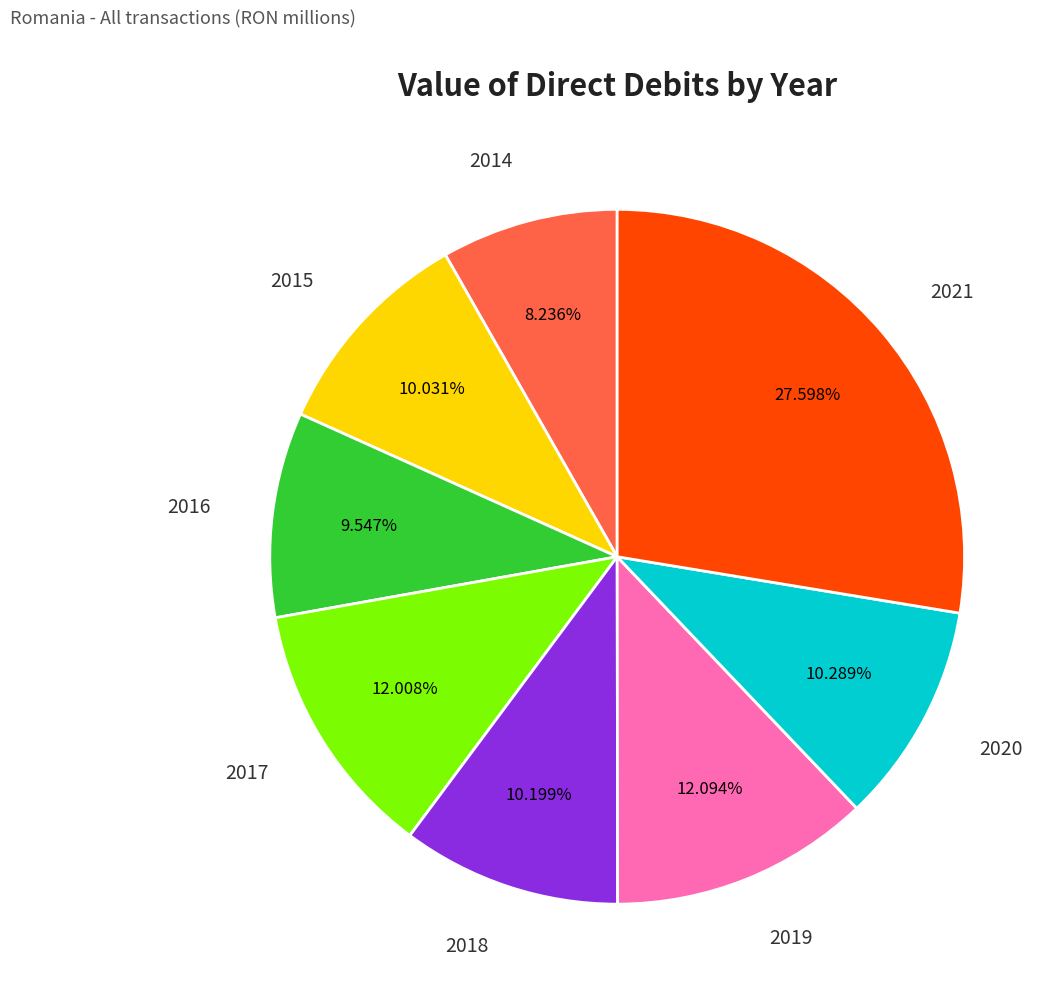

To the nearest percent, what portion does 2017 represent?

12%